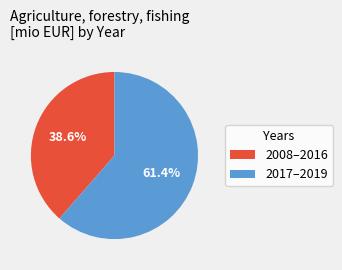

To the nearest percent, what is the average slice percentage?

50%